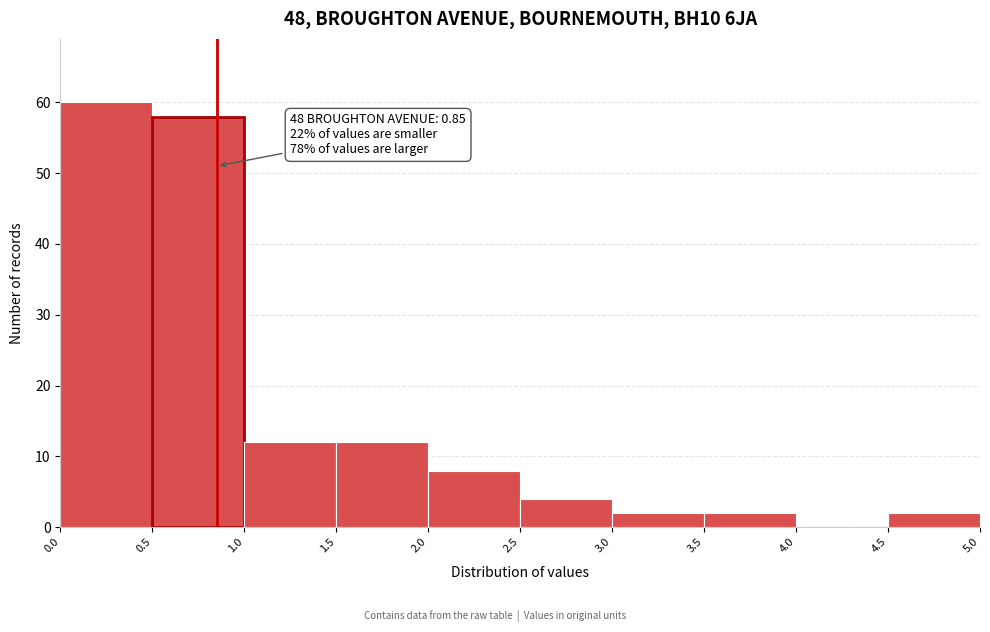

Over which range of the x-axis is the bar tallest?

0.0 to 0.5